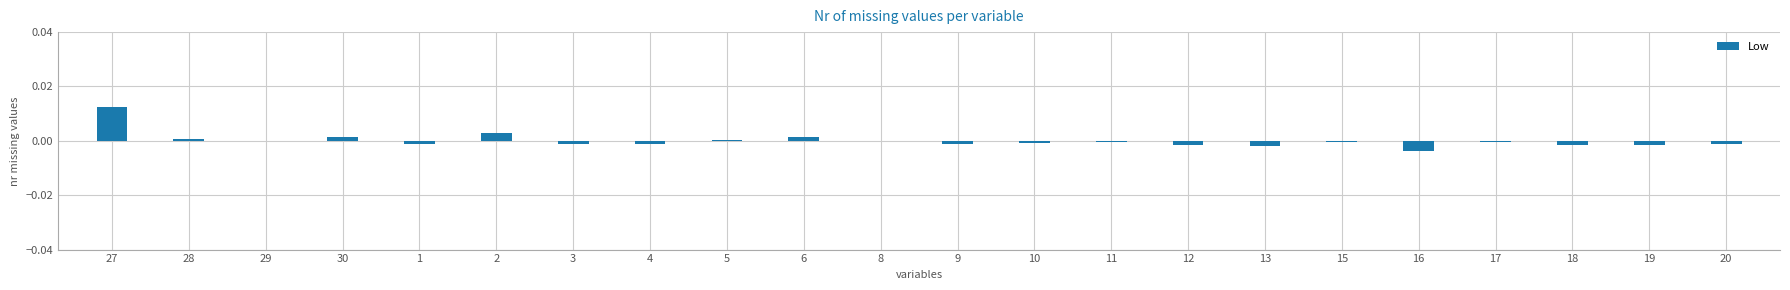

At which category does the chart reach its peak across all series?

27